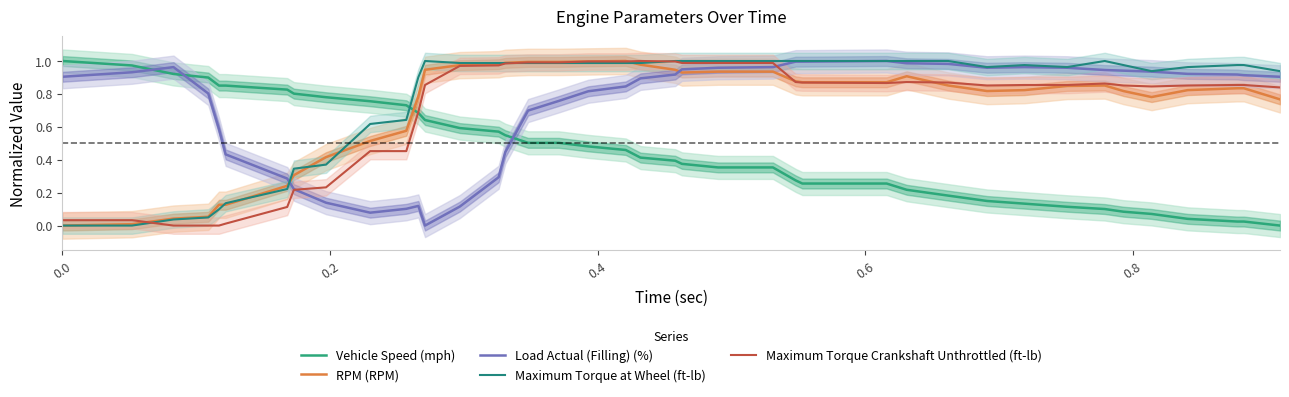

What are all the series names shown in the legend?

Vehicle Speed (mph), RPM (RPM), Load Actual (Filling) (%), Maximum Torque at Wheel (ft-lb), Maximum Torque Crankshaft Unthrottled (ft-lb)